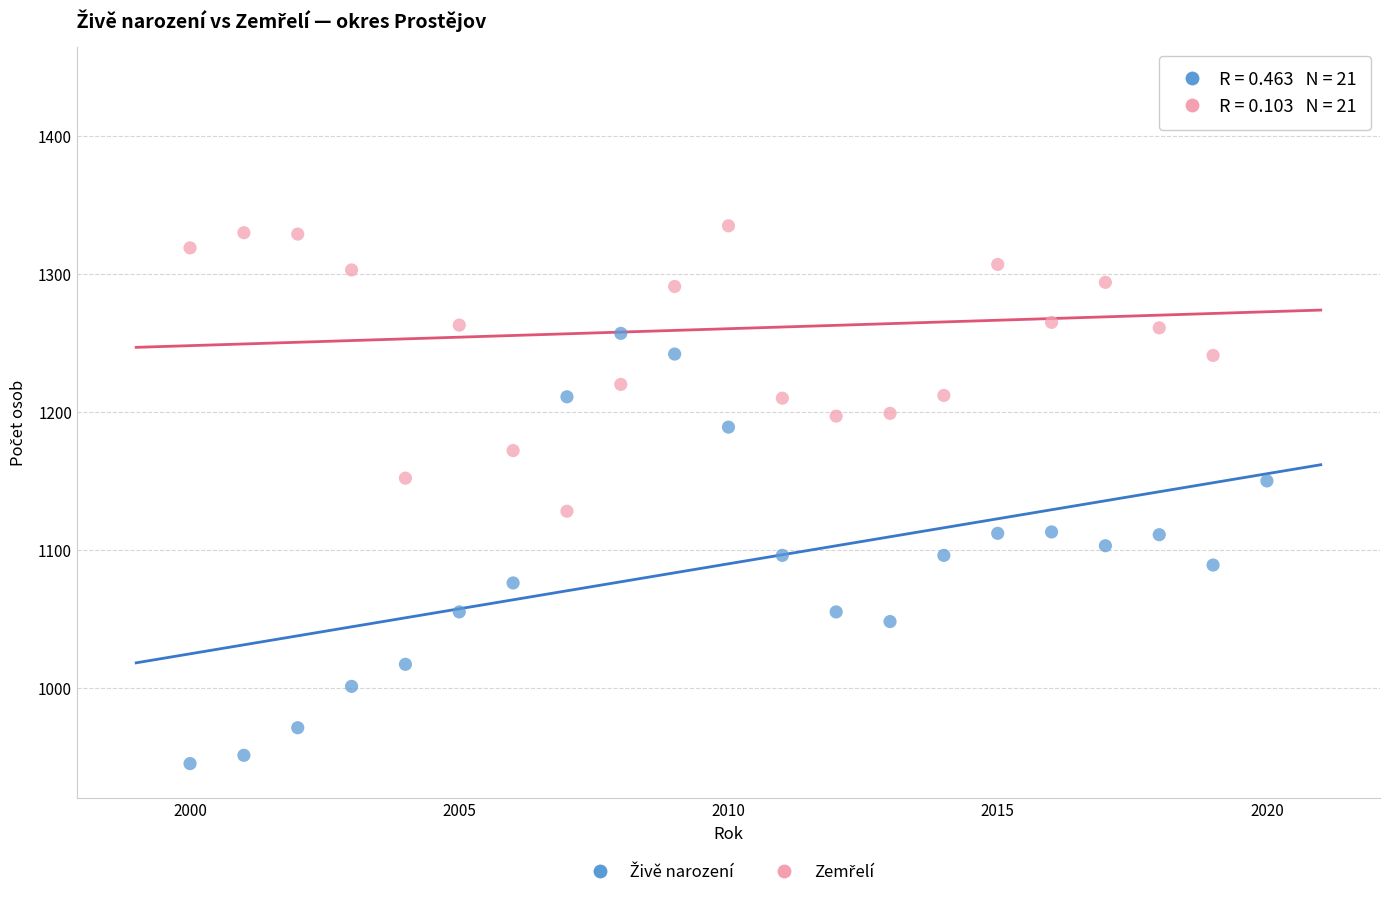

Across all data points, what is the range of X values (max minus min)?

20